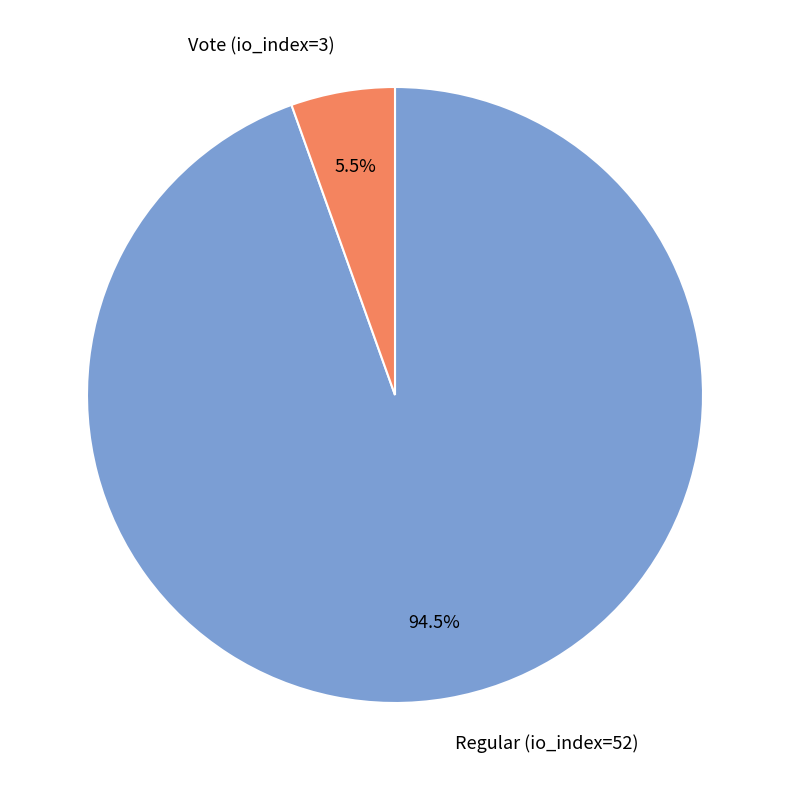

What is the total percentage of Vote (io_index=3) and Regular (io_index=52)?

100.0%